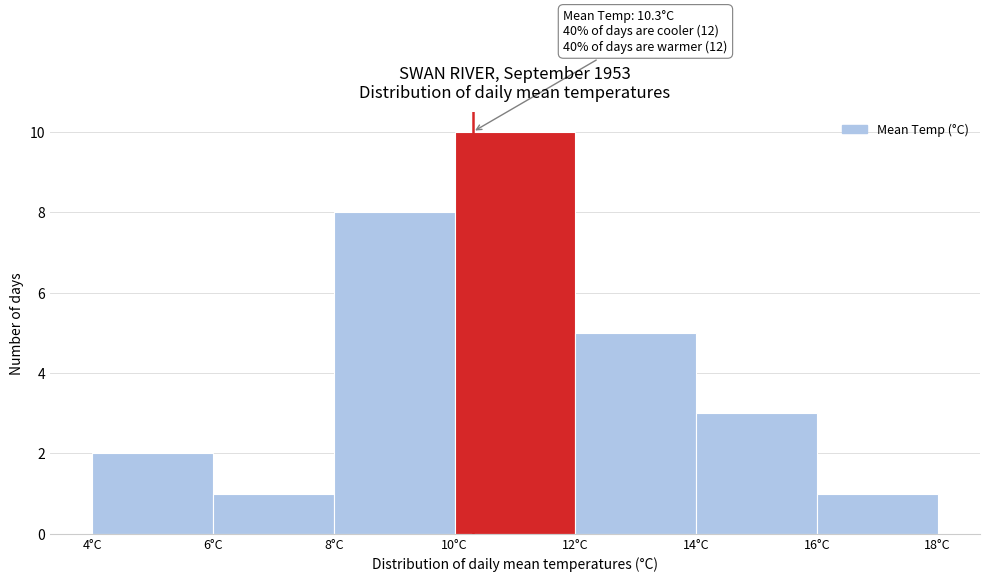

Which range on the x-axis has the tallest bar?

10 to 12